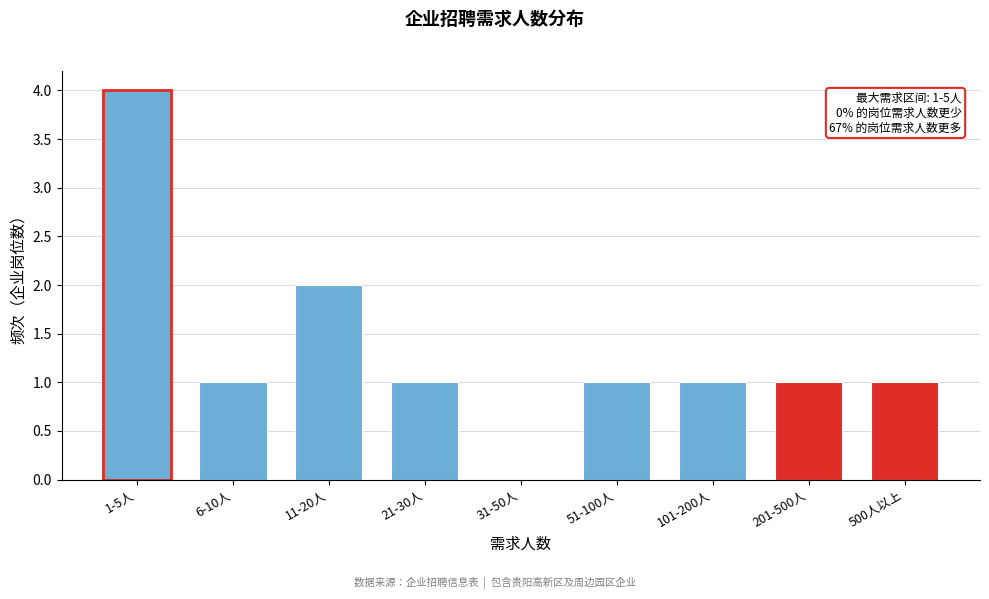

Reading left to right, what are all the values shown in this chart?

1-5人=4	6-10人=1	11-20人=2	21-30人=1	31-50人=0	51-100人=1	101-200人=1	201-500人=1	500人以上=1